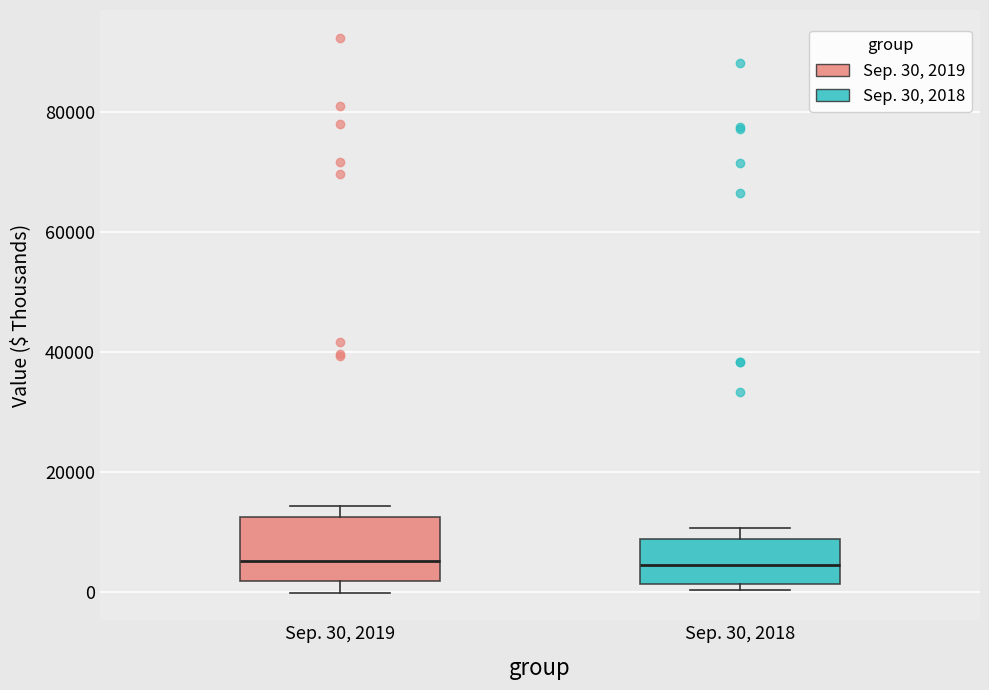

Reading left to right, read every box against the y-axis: the position of its median line, the range the box covers, and the ends of its whiskers. The values are not printed on the chart, so give them approximately, as read against the axis.

Sep. 30, 2019: median 6000, box 2000 to 12000, whiskers 0 to 14000
Sep. 30, 2018: median 4000, box 2000 to 8000, whiskers 0 to 10000